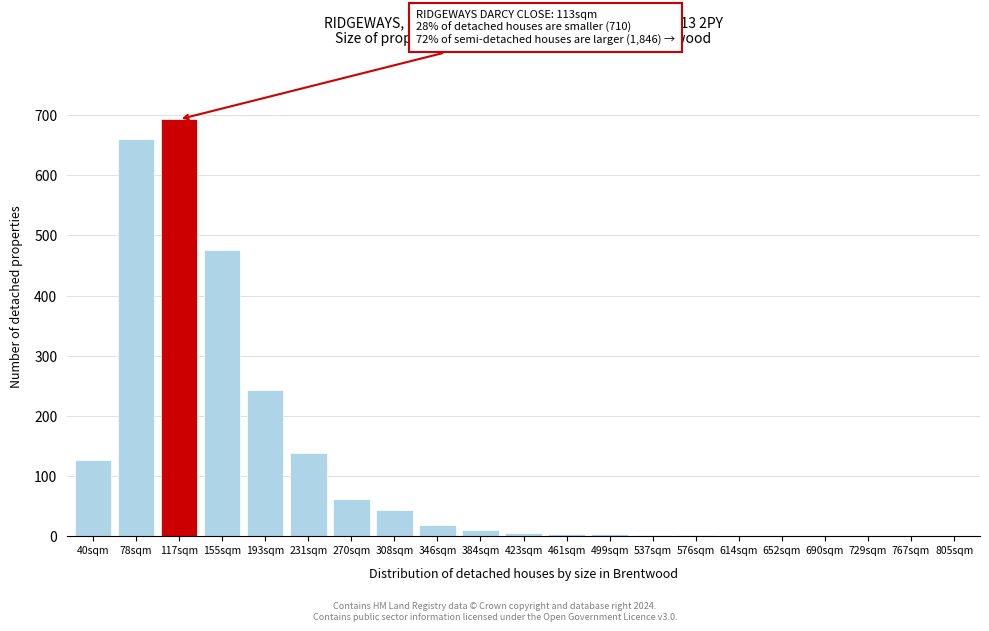

The chart shows a value of 6 at 423sqm. True or false?

True